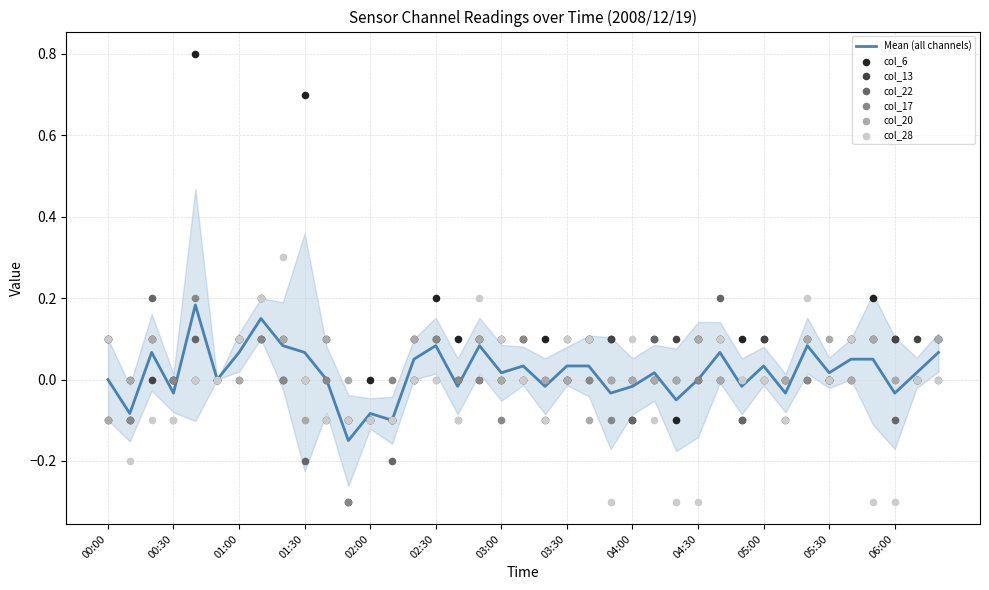

Which series has the largest Y range (max minus min)?

col_6